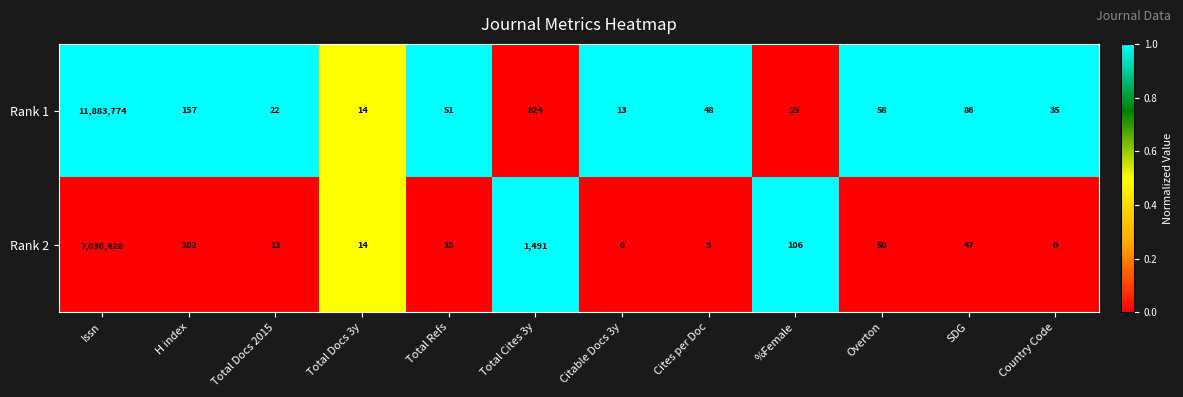

What is the difference between the maximum and second lowest values in the Rank 2 series?

7030428